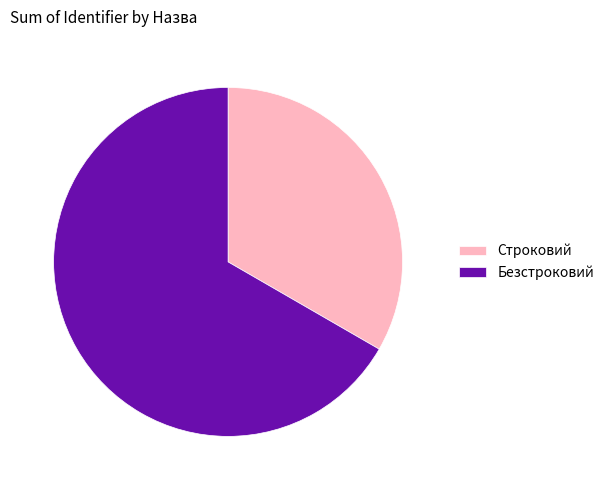

Is the sum of Строковий and Безстроковий greater than half?

Yes